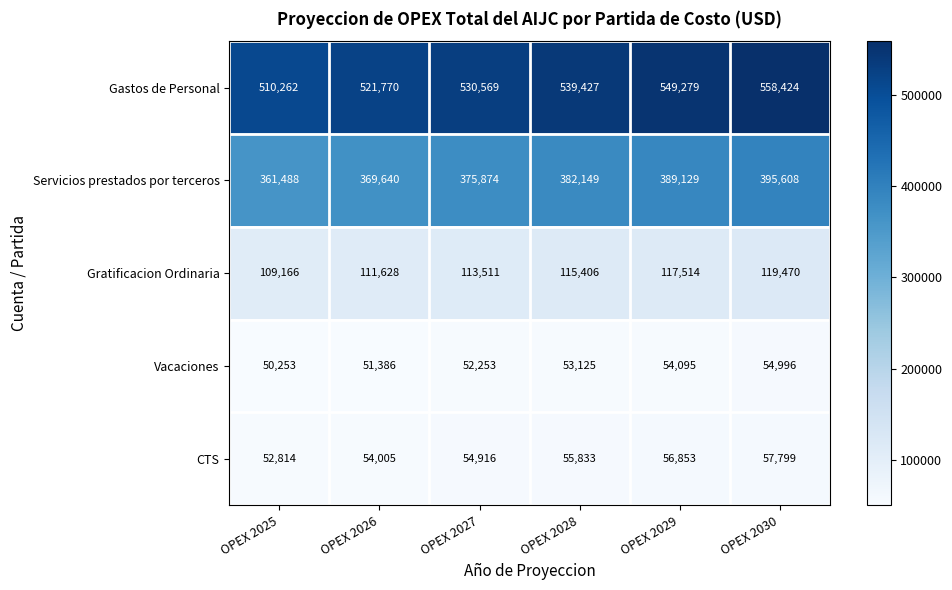

What is the smallest value displayed?

50253